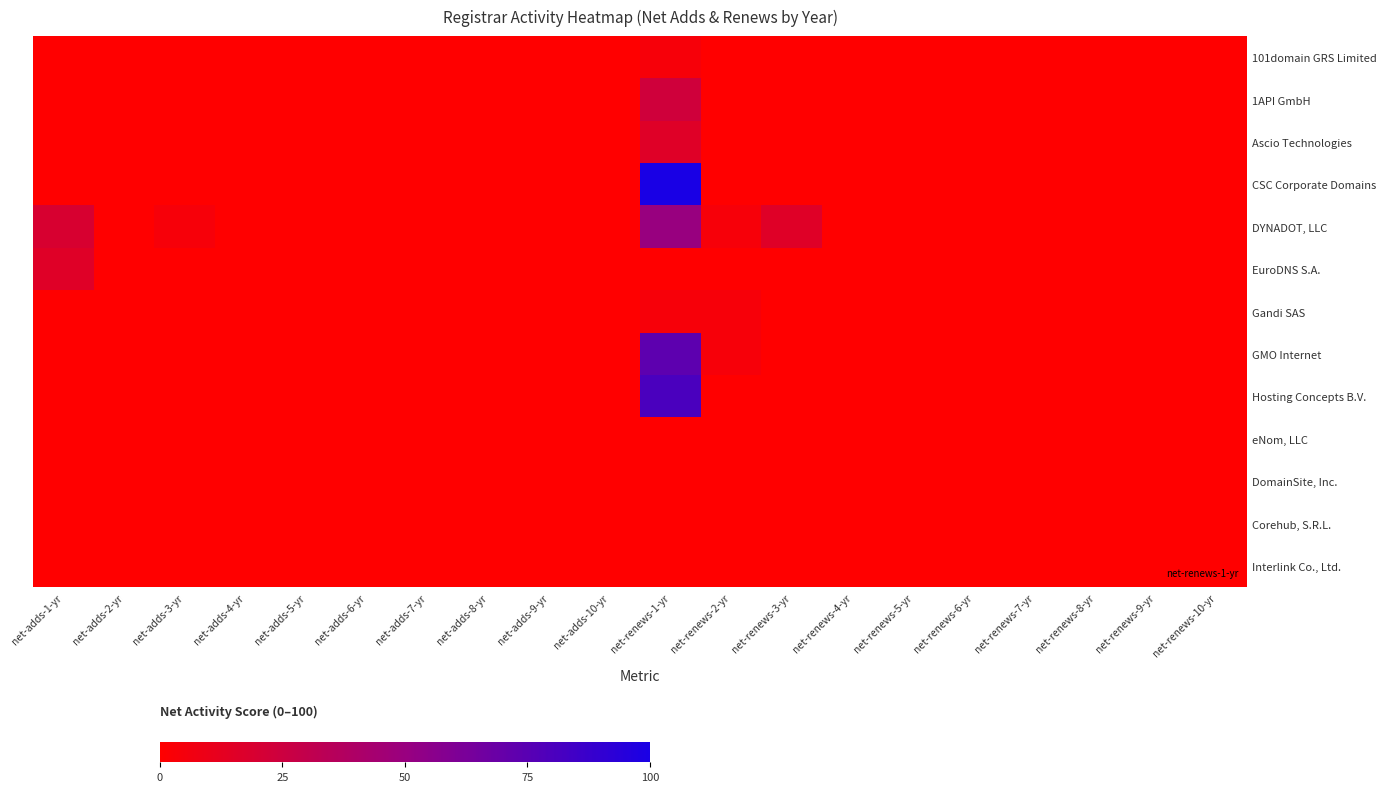

How many categories are shown in the chart?

20